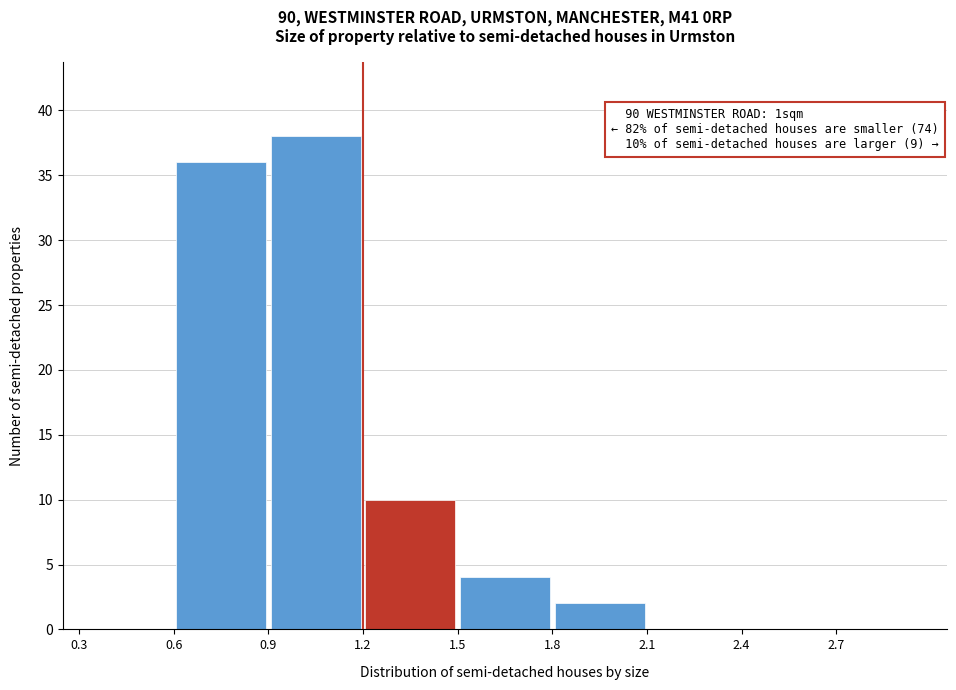

Over which range of the x-axis is the bar tallest?

0.9 to 1.2